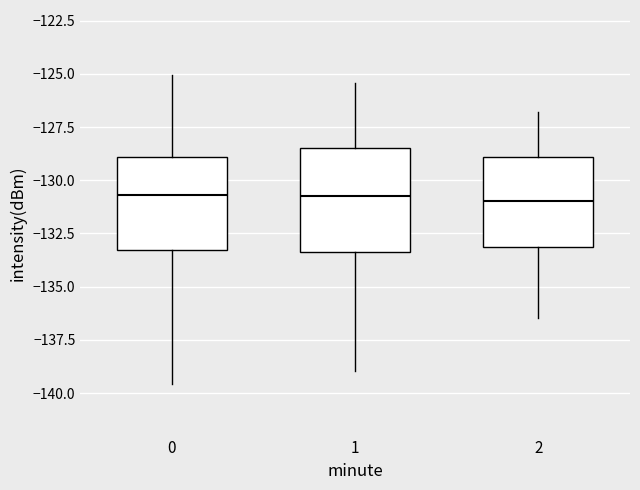

Reading left to right, read every box against the y-axis: the position of its median line, the range the box covers, and the ends of its whiskers. The values are not printed on the chart, so give them approximately, as read against the axis.

0: median -130.5, box -133.5 to -129.0, whiskers -139.5 to -125.0
1: median -130.5, box -133.5 to -128.5, whiskers -139.0 to -125.5
2: median -131.0, box -133.0 to -129.0, whiskers -136.5 to -127.0